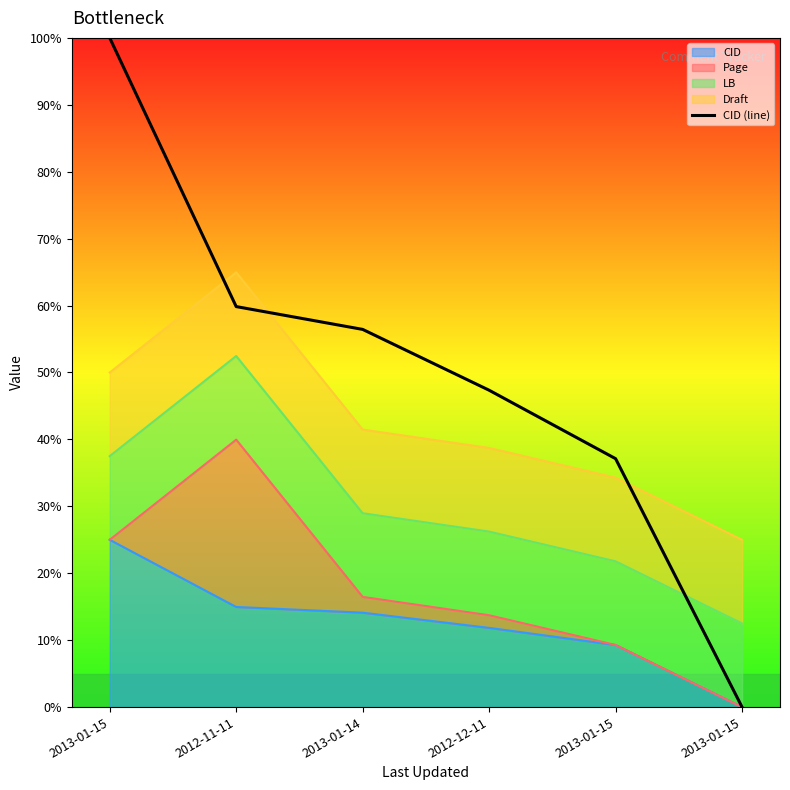

What is the sum of the values at 2013-01-15 and 2012-12-11?

84.5